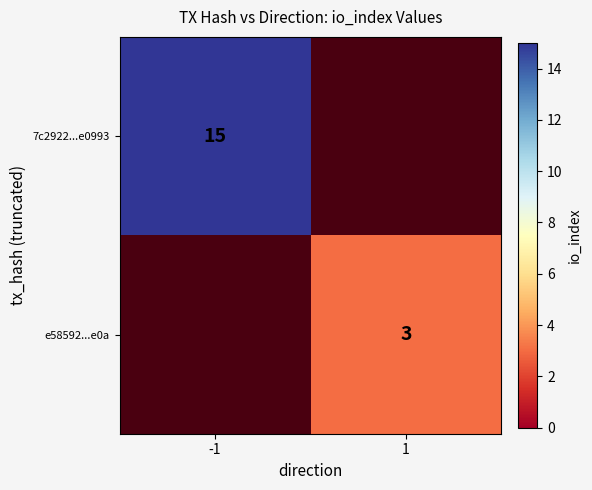

The e58592...e0a series shows 3 at 1. True or false?

True